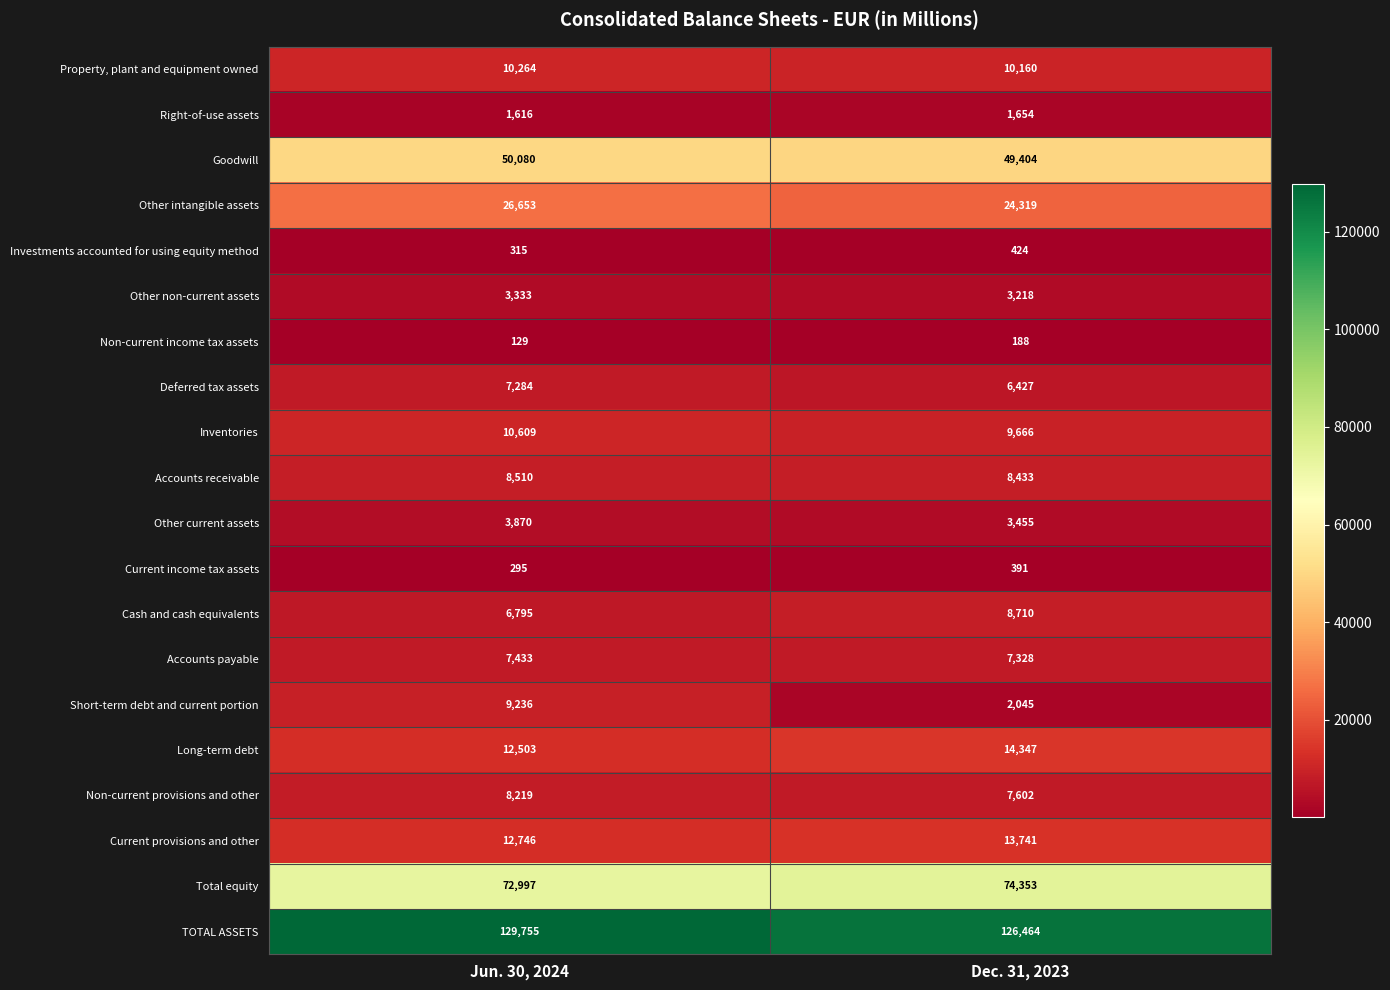

The value of Other current assets at Dec. 31, 2023 is 3455. True or false?

True